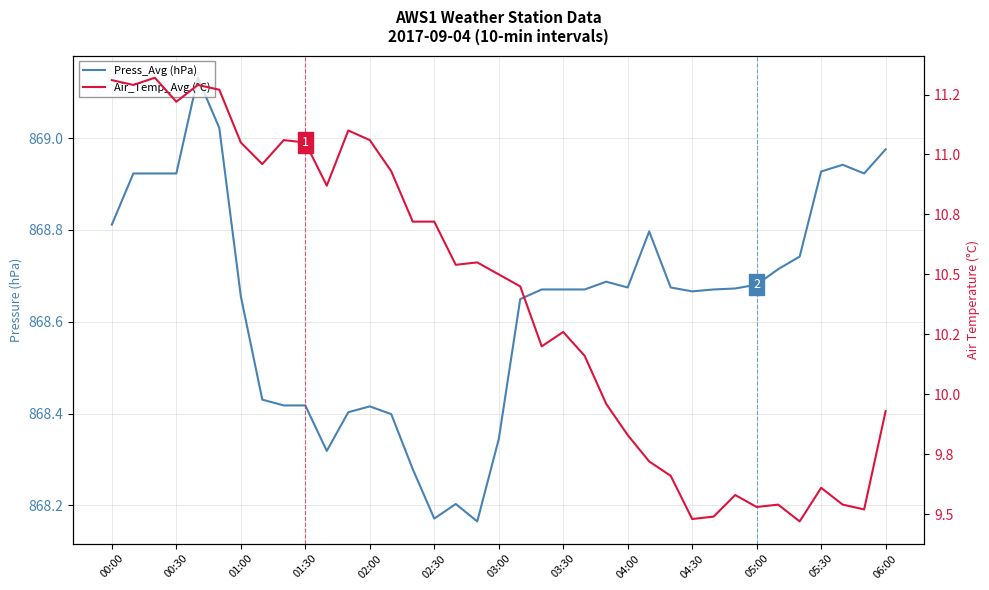

Reading left to right, transcribe all the data shown in this chart.

Press_Avg (hPa): 868.8	868.9	868.9	868.9	869.1	869.0	868.7	868.4	868.4	868.4	868.3	868.4	868.4	868.4	868.3	868.2	868.2	868.2	868.3	868.6	868.7	868.7	868.7	868.7	868.7	868.8	868.7	868.7	868.7	868.7	868.7	868.7	868.7	868.9	868.9	868.9	869.0
Air_Temp_Avg (°C): 11.3	11.3	11.3	11.2	11.3	11.3	11.1	11.0	11.1	11.1	10.9	11.1	11.1	10.9	10.7	10.7	10.5	10.6	10.5	10.4	10.2	10.3	10.2	10.0	9.8	9.7	9.7	9.5	9.5	9.6	9.5	9.5	9.5	9.6	9.5	9.5	9.9